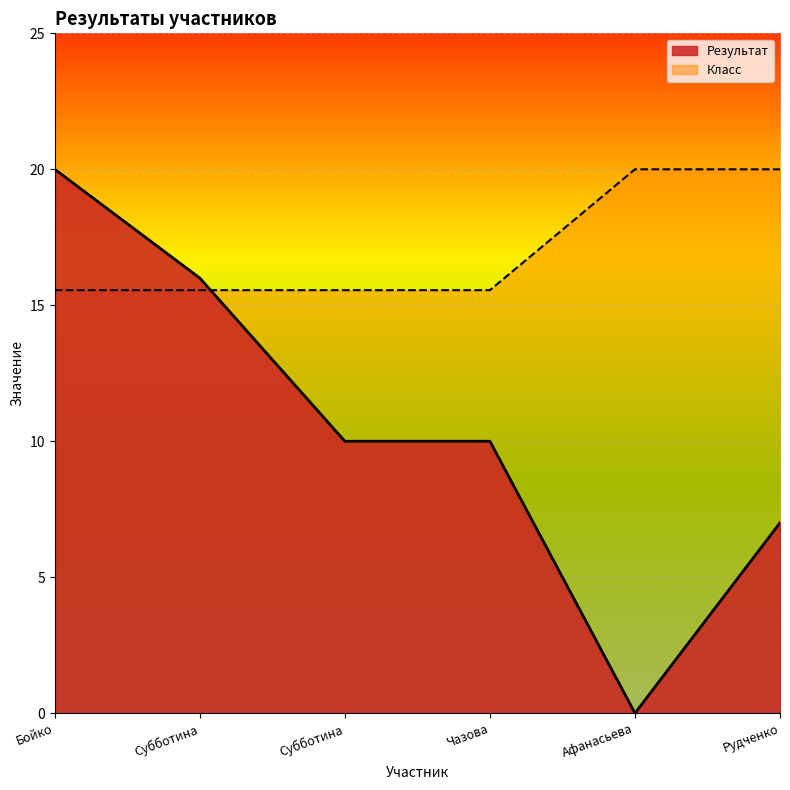

What is the label of the 5th point from the right?

Субботина